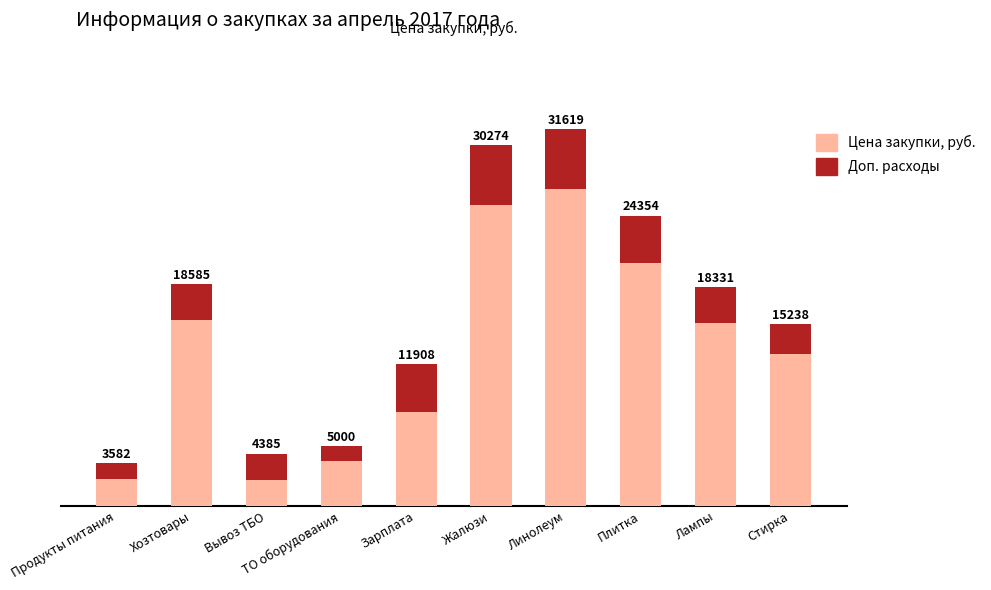

List the labels in order of Цена закупки, руб. value, smallest first.

Вывоз ТБО, Продукты питания, ТО оборудования, Зарплата, Стирка, Лампы, Хозтовары, Плитка, Жалюзи, Линолеум